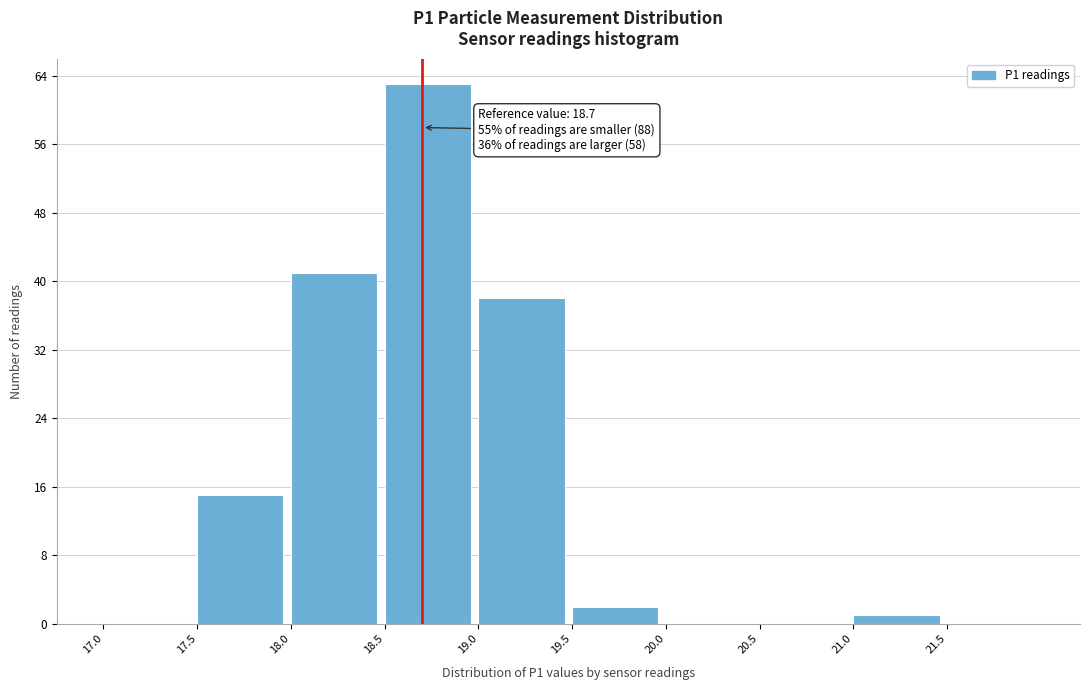

Which range on the x-axis has the tallest bar?

18.5 to 19.0